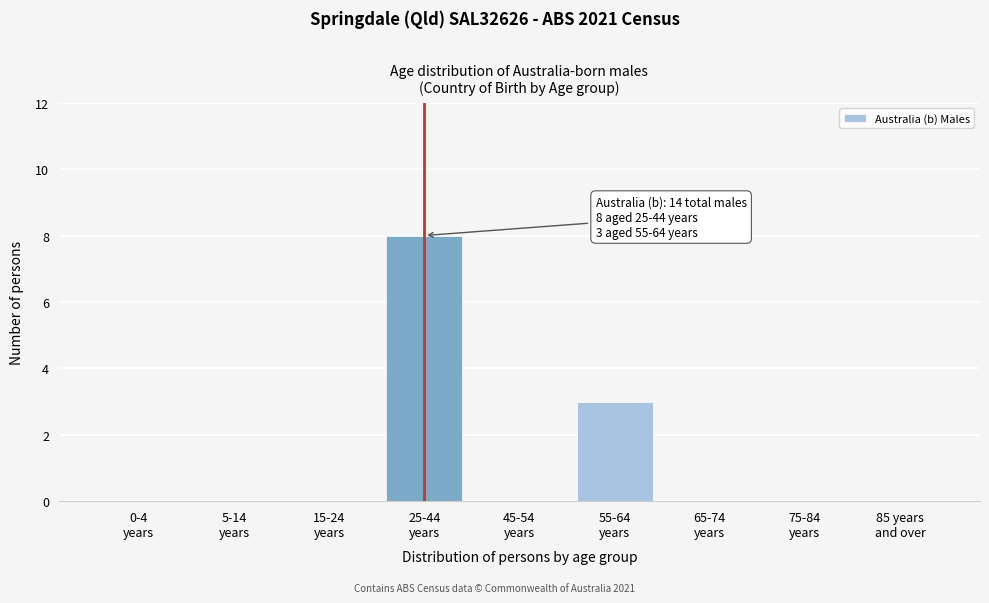

What is the sum of all values?

11